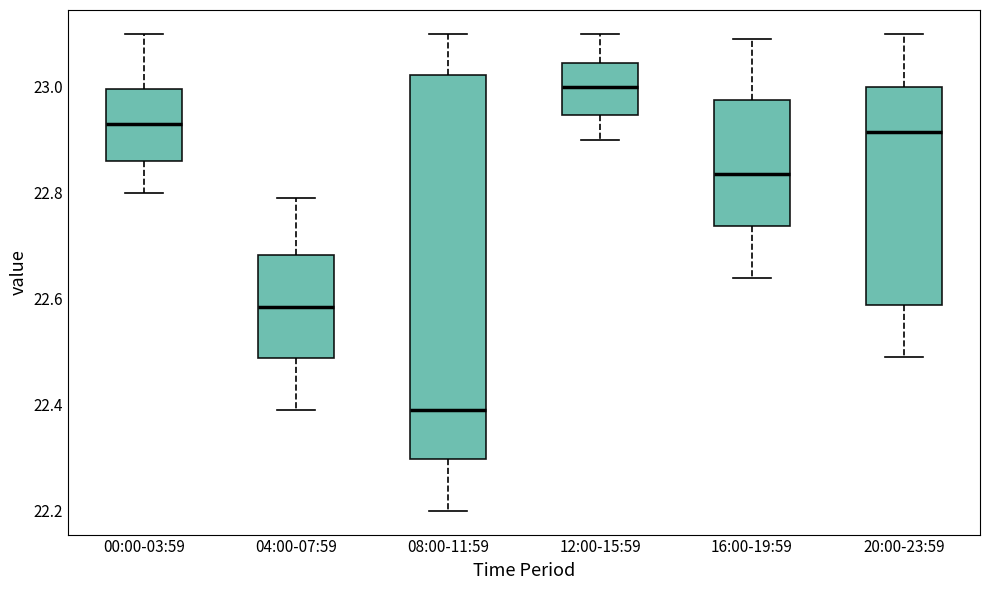

Reading left to right, transcribe this box plot: for each box, give where its median line is, the range the box spans, and where its two whiskers end, as read against the y-axis. The values are not printed on the chart, so give them approximately, as read against the axis.

00:00-03:59: median 22.94, box 22.86 to 23.00, whiskers 22.80 to 23.10
04:00-07:59: median 22.58, box 22.48 to 22.68, whiskers 22.40 to 22.80
08:00-11:59: median 22.40, box 22.30 to 23.02, whiskers 22.20 to 23.10
12:00-15:59: median 23.00, box 22.94 to 23.04, whiskers 22.90 to 23.10
16:00-19:59: median 22.84, box 22.74 to 22.98, whiskers 22.64 to 23.10
20:00-23:59: median 22.92, box 22.58 to 23.00, whiskers 22.50 to 23.10